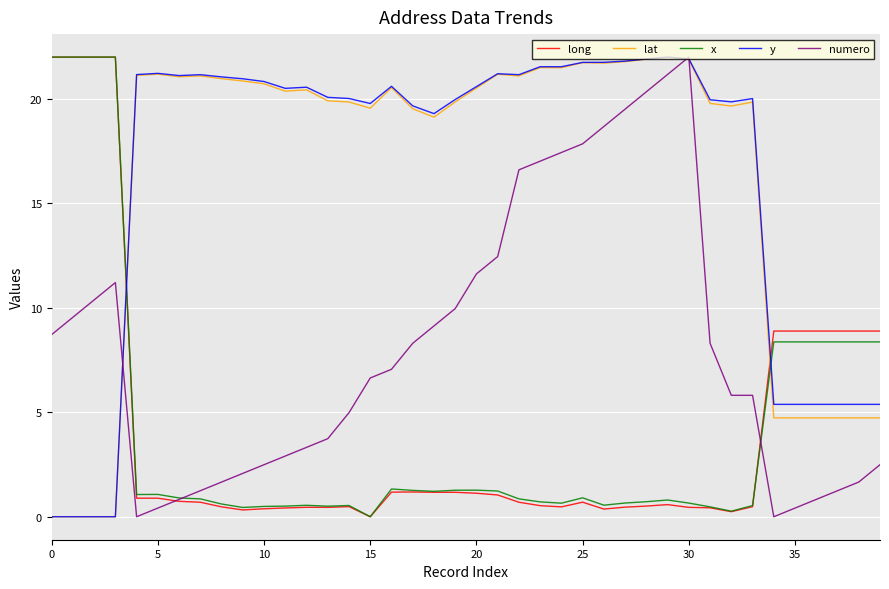

After their last crossing, which series has the higher values: x or y?

x